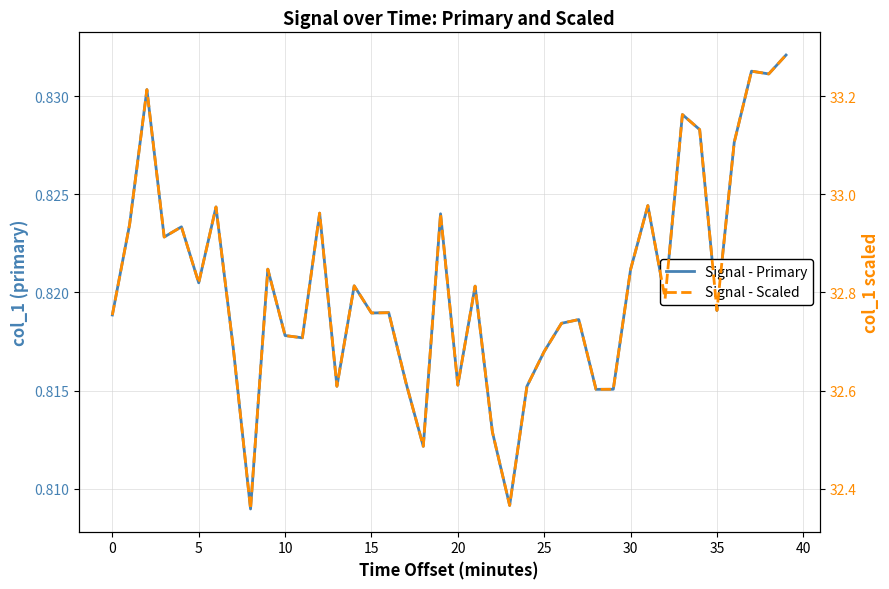

True or false: Signal - Primary and Signal - Scaled intersect in this chart.

False